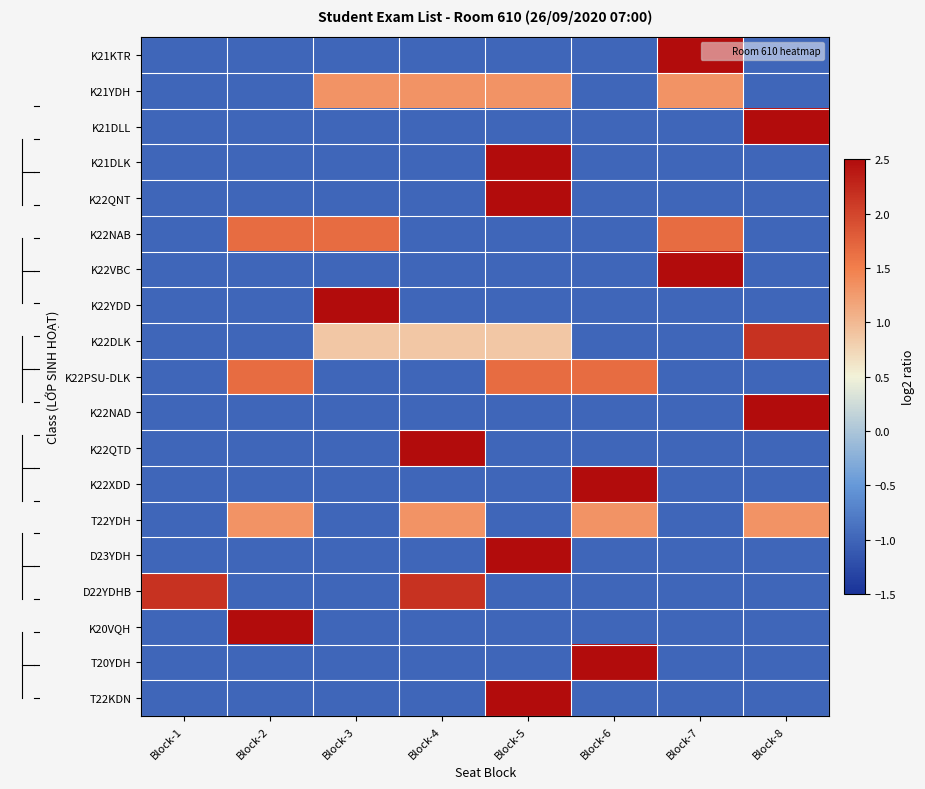

What is the difference between the highest and lowest values at Block-4?

3.5